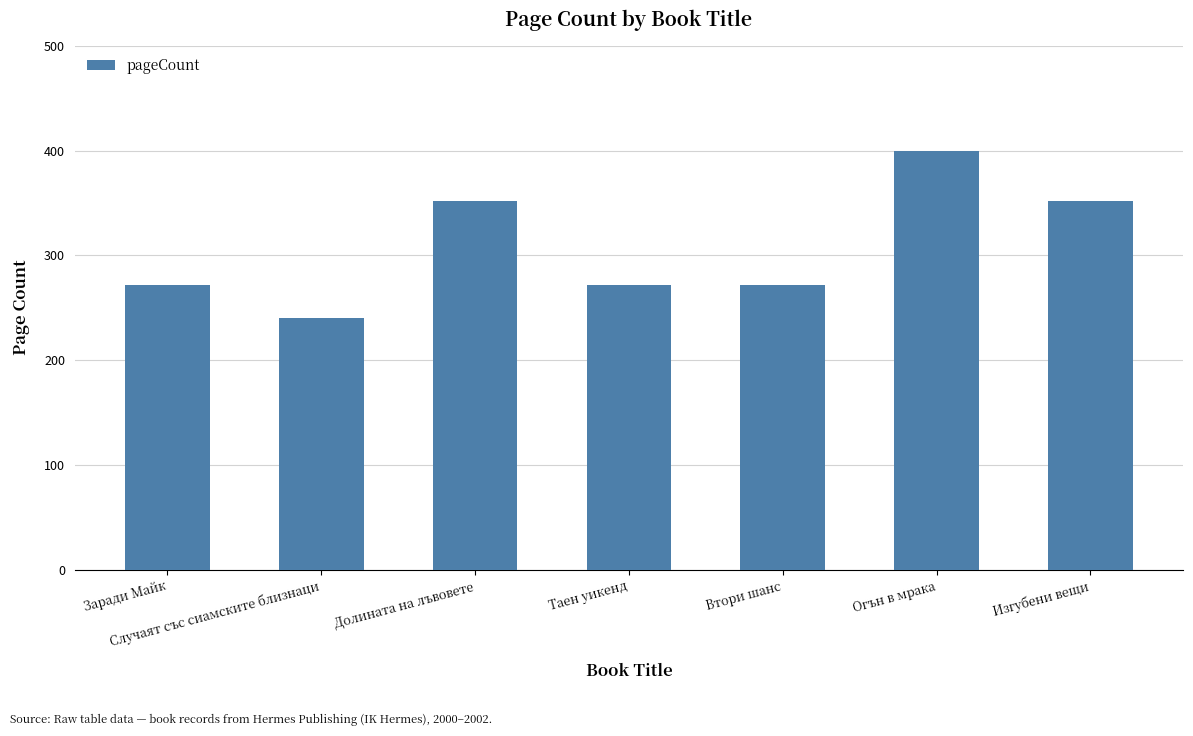

What is the approximate value at Втори шанс?

272